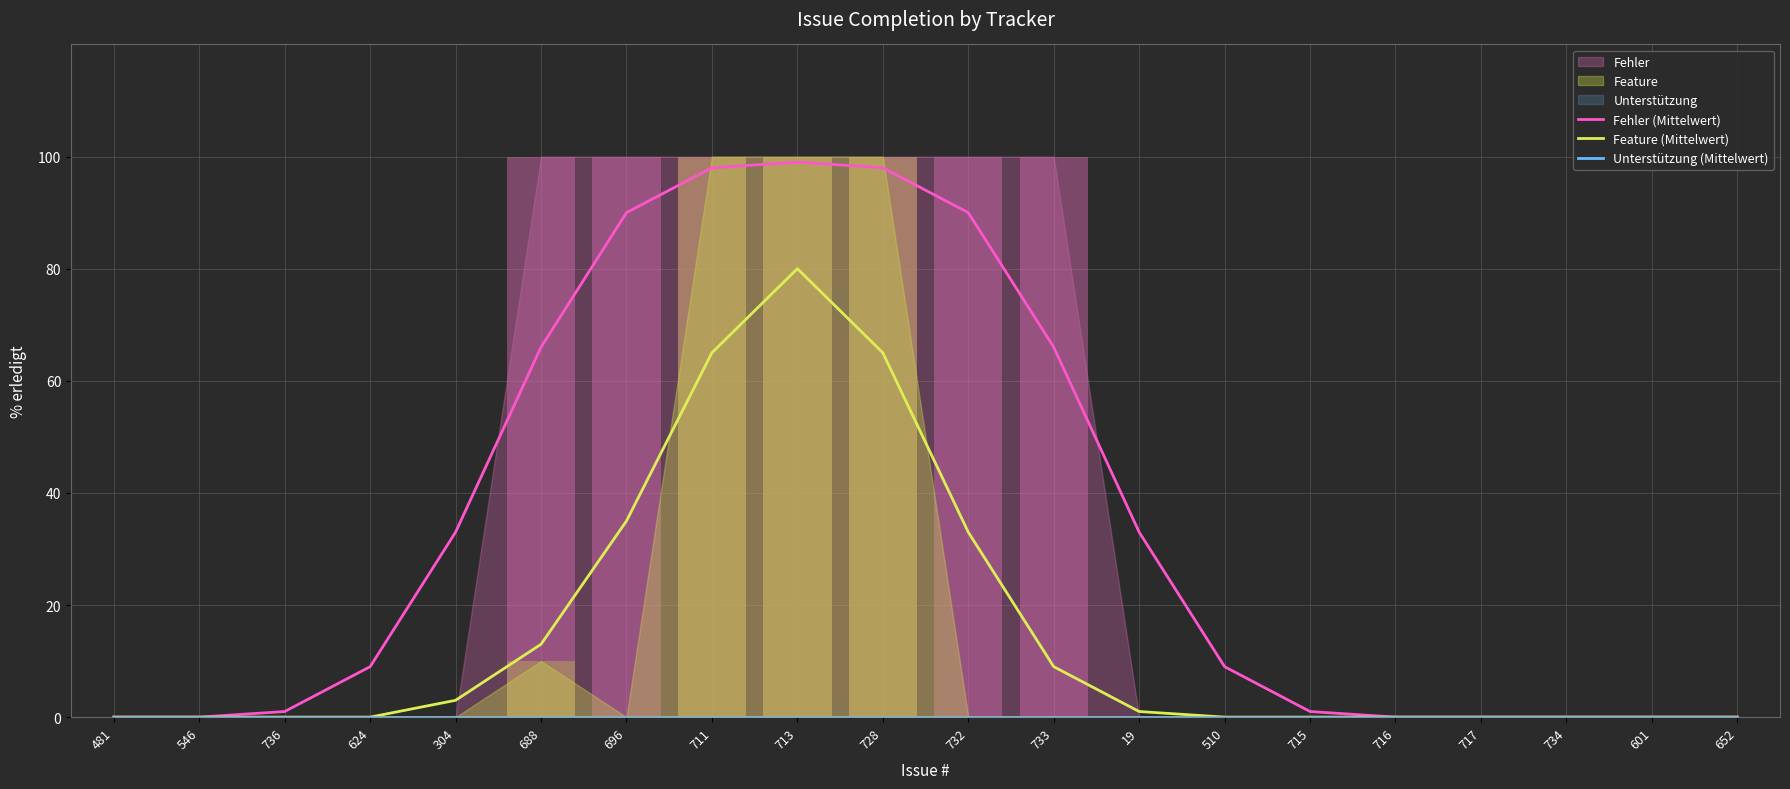

At how many categories does at least one series exceed 88?

5